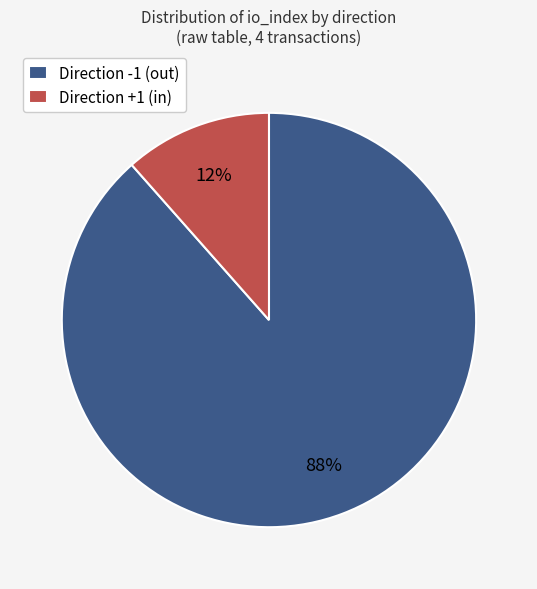

How many segments does this pie chart have?

2